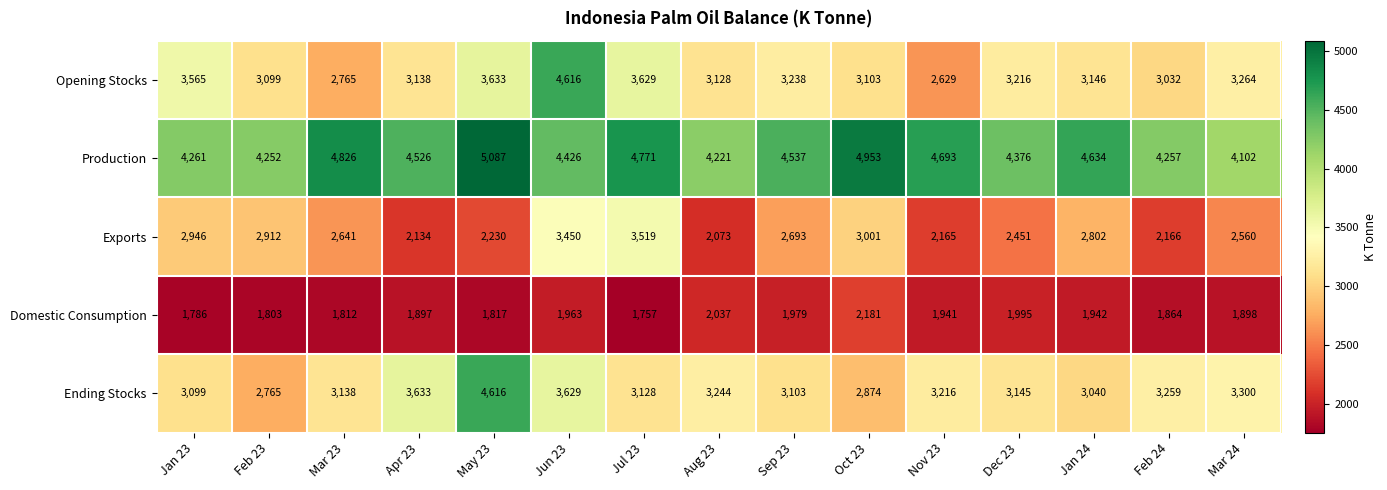

True or false: Production has a value of 4634 at Jan 24.

True